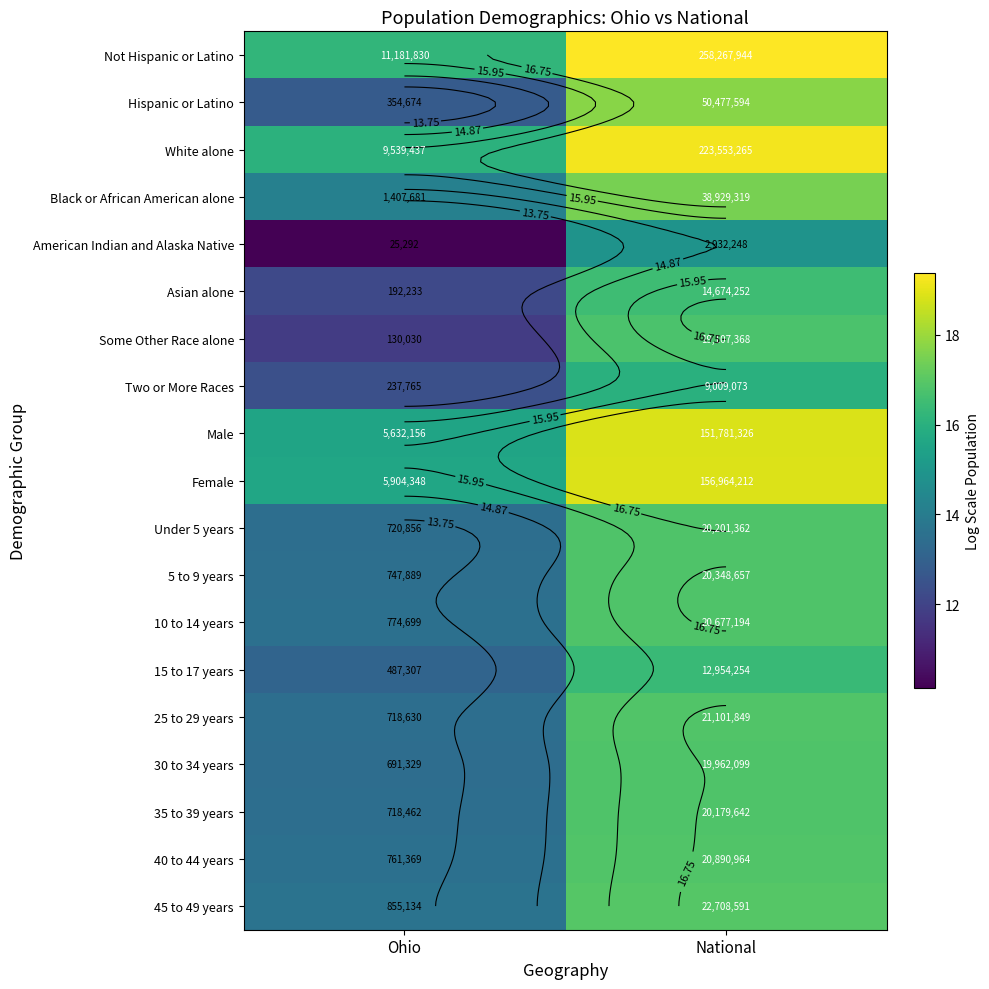

Which category has the highest value in the White alone series?

National